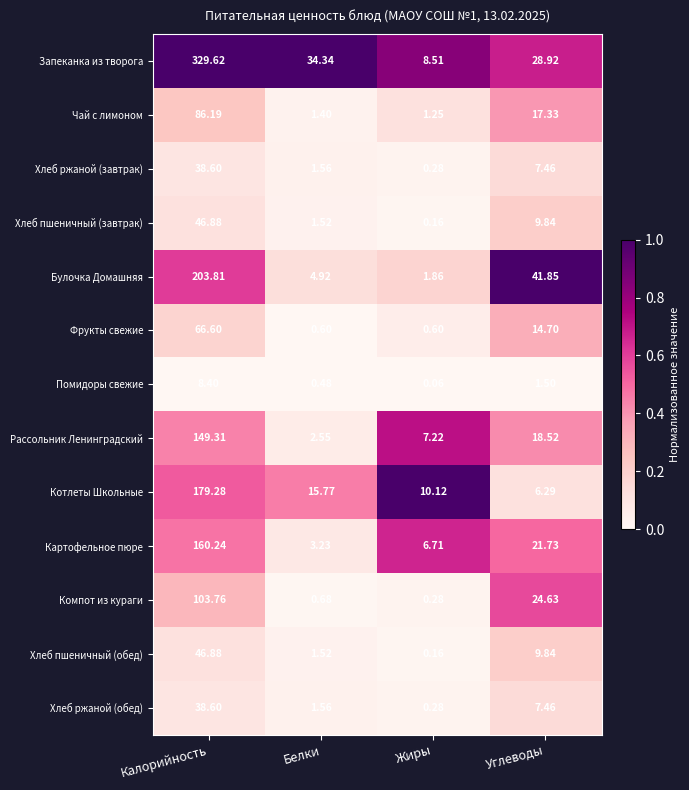

Rank the categories by Помидоры свежие value from highest to lowest.

Калорийность, Углеводы, Белки, Жиры